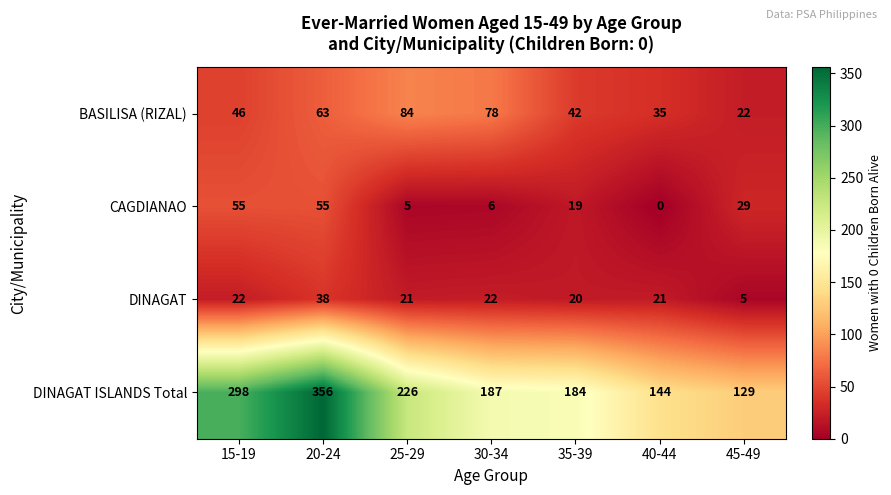

At 20-24, list the series in order from largest to smallest.

DINAGAT ISLANDS Total, BASILISA (RIZAL), CAGDIANAO, DINAGAT